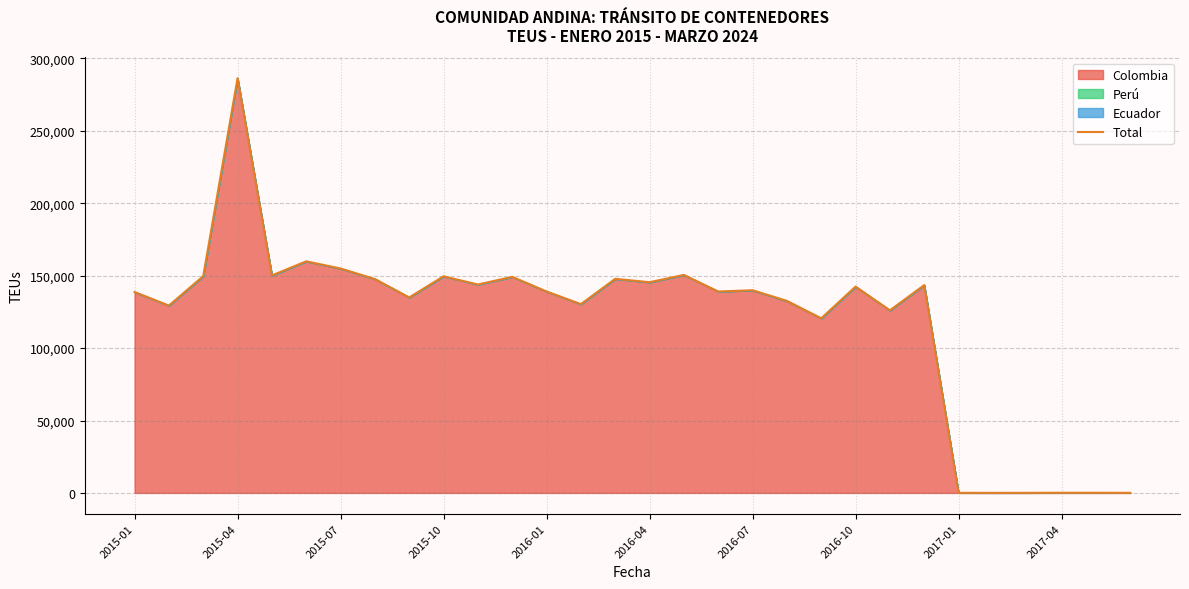

What is the change in value from 13 to 28?

-130283